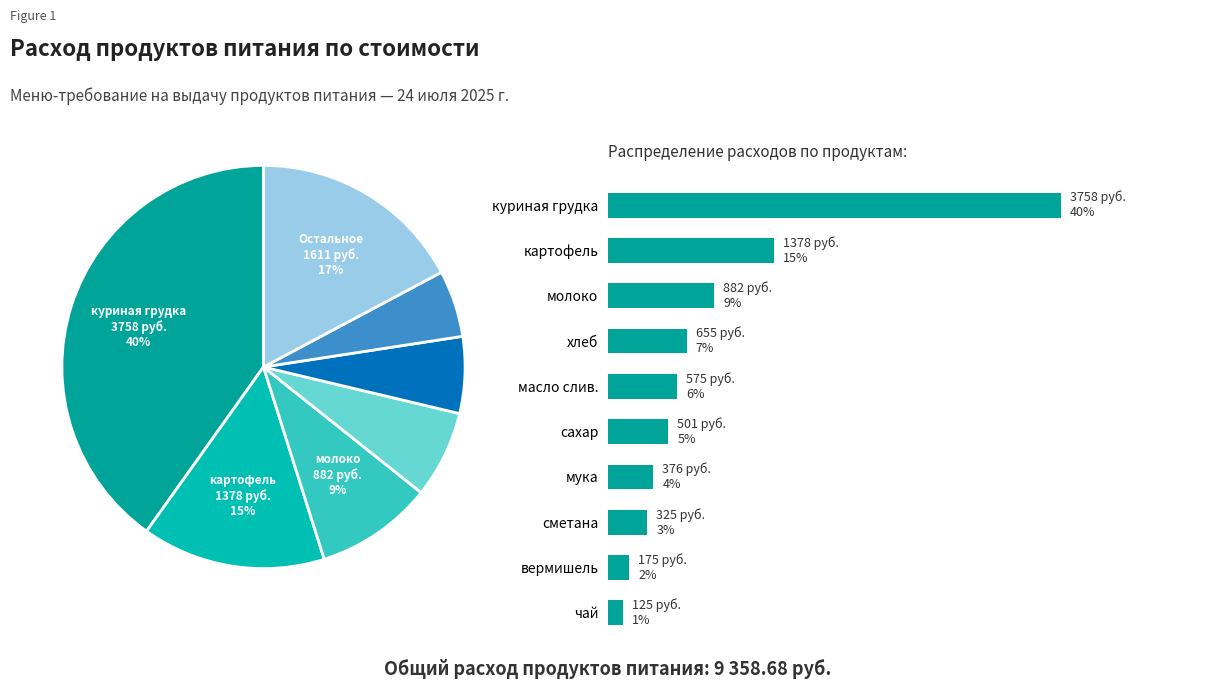

Does картофель account for over 50% of the chart?

No